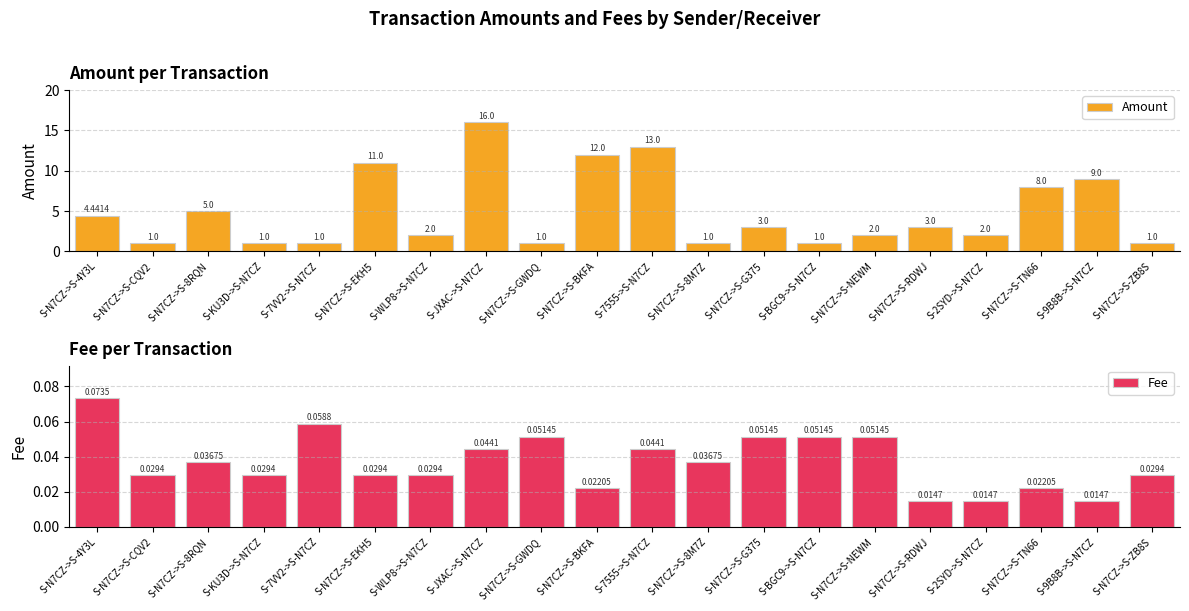

List the series in order of their peak value, highest first.

Amount, Fee